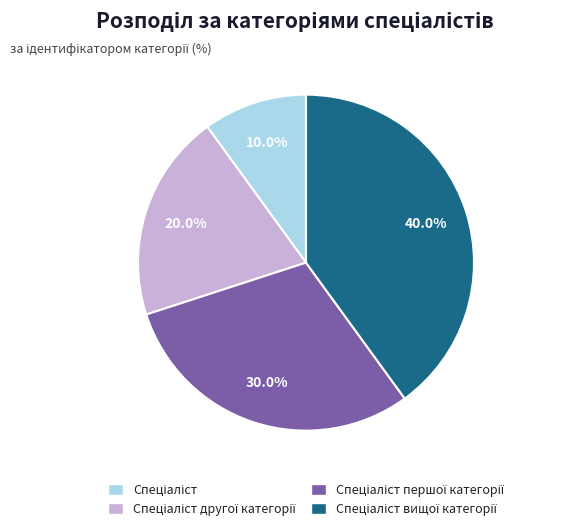

Is there any slice that represents more than half of the pie?

No